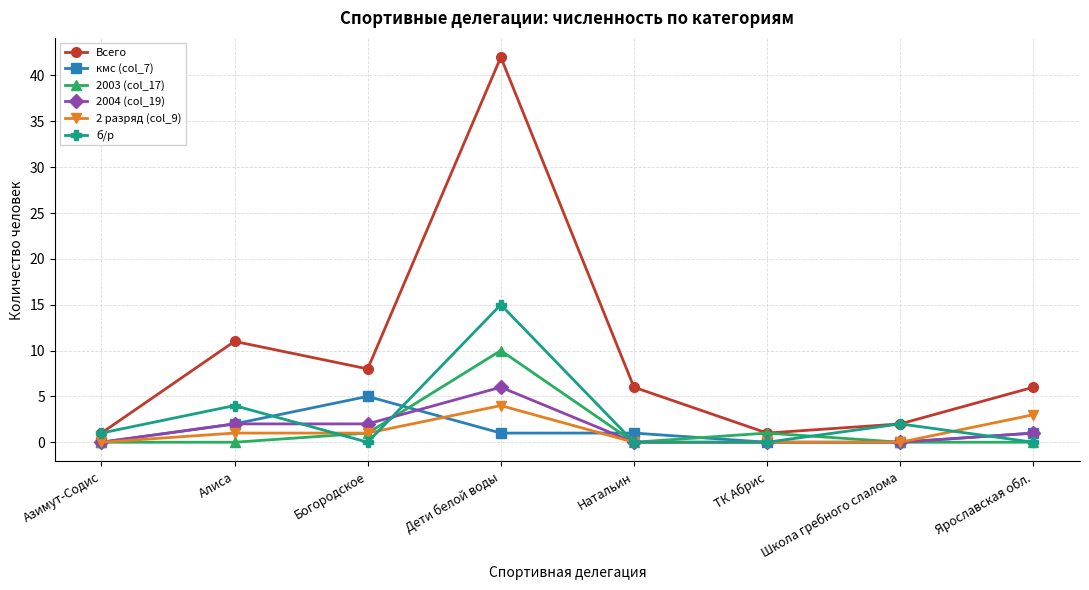

What is the difference between the maximum and minimum values in the 2 разряд (col_9) series?

4